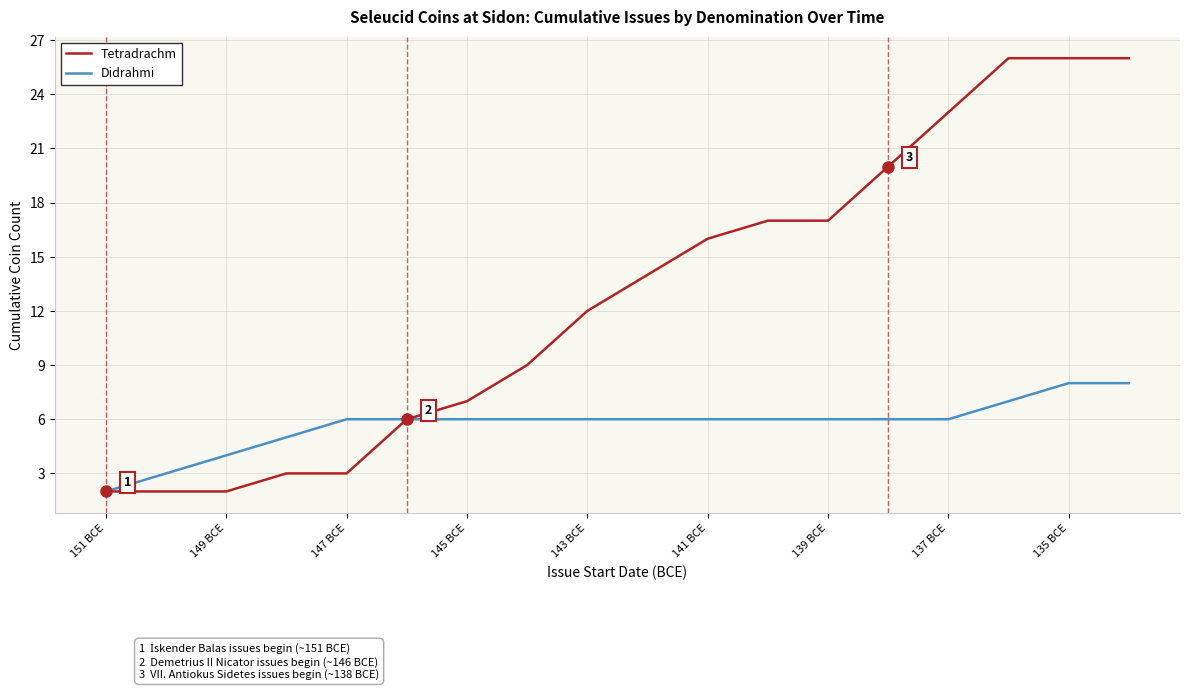

Which series has the widest spread of values?

Tetradrachm